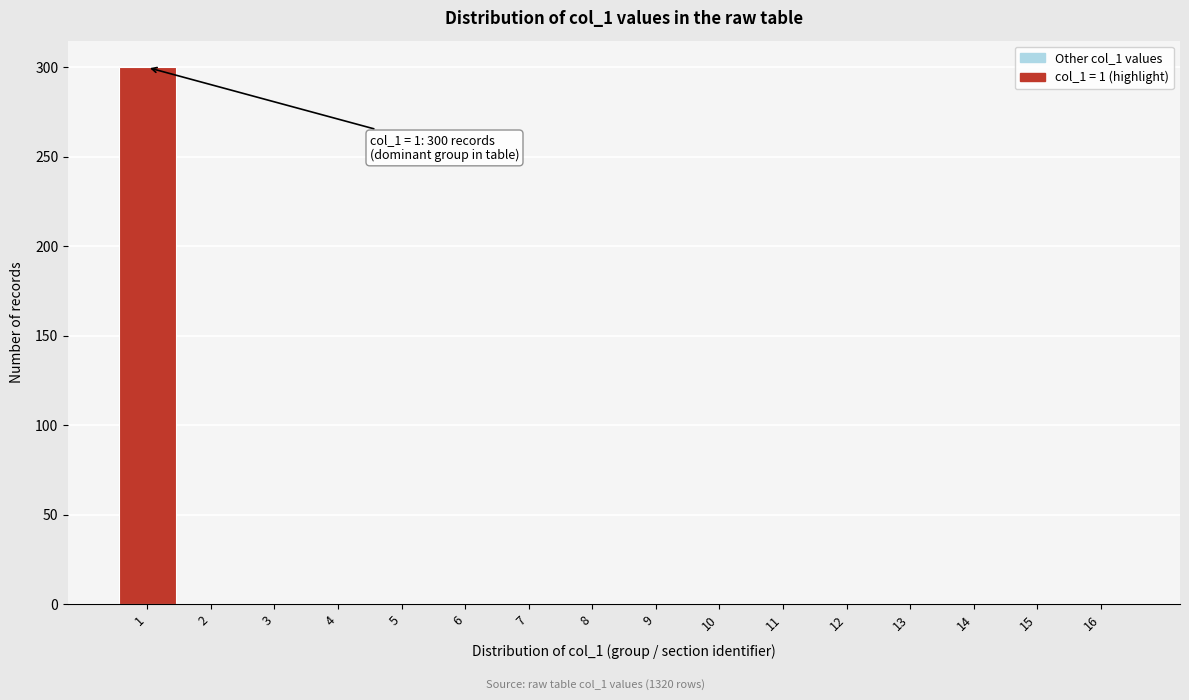

Over which range of the x-axis is the bar tallest?

0.5 to 1.5